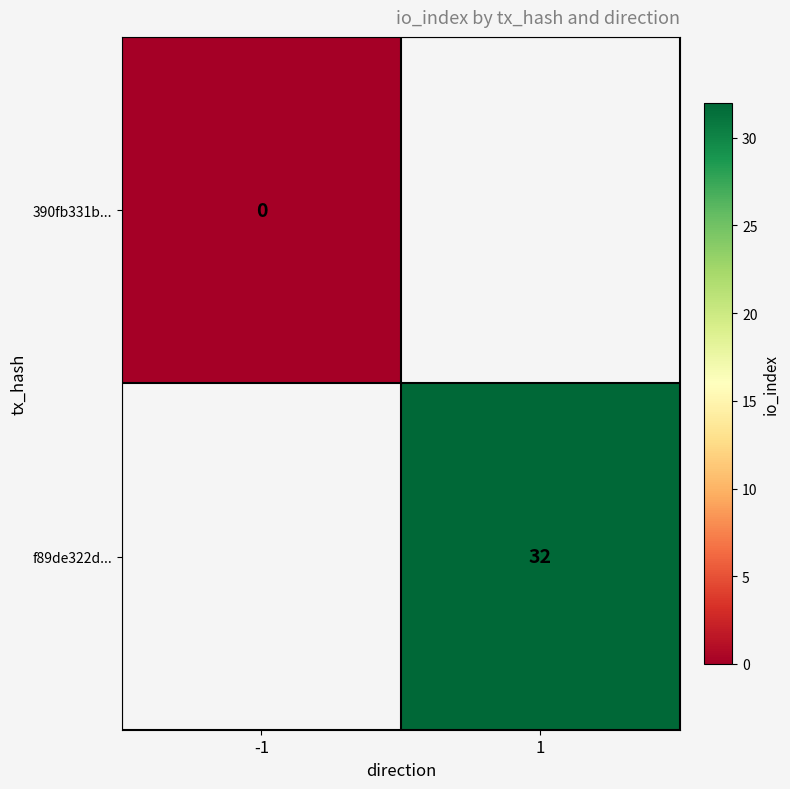

The f89de322d... series shows 50 at 1. True or false?

False